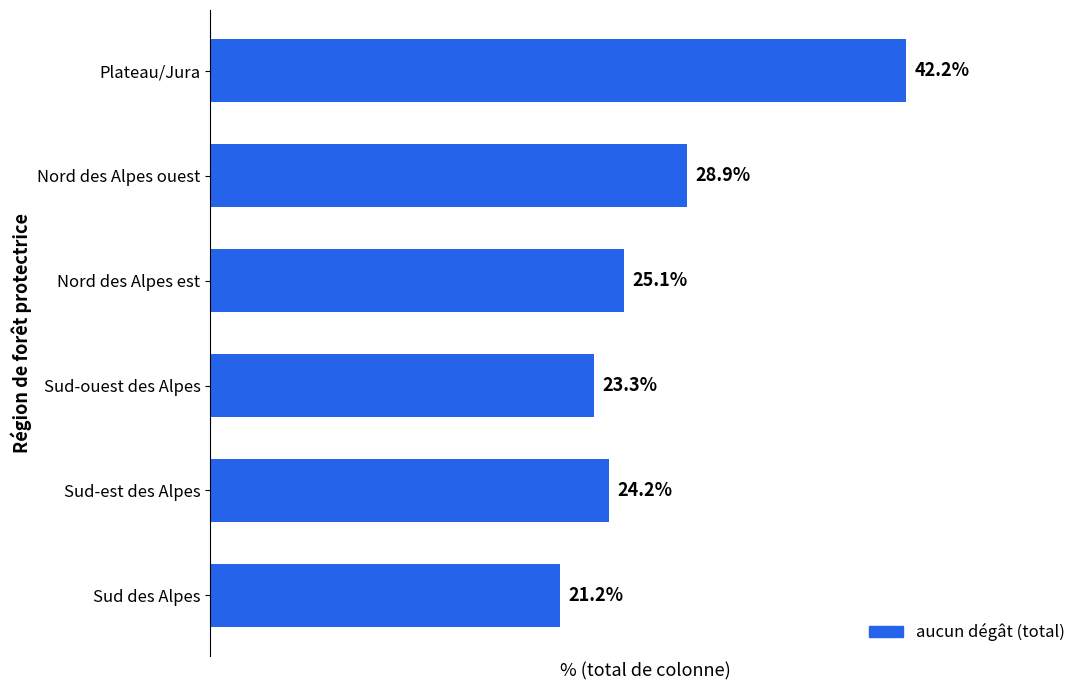

At which category does the chart reach its minimum across all series?

Sud des Alpes